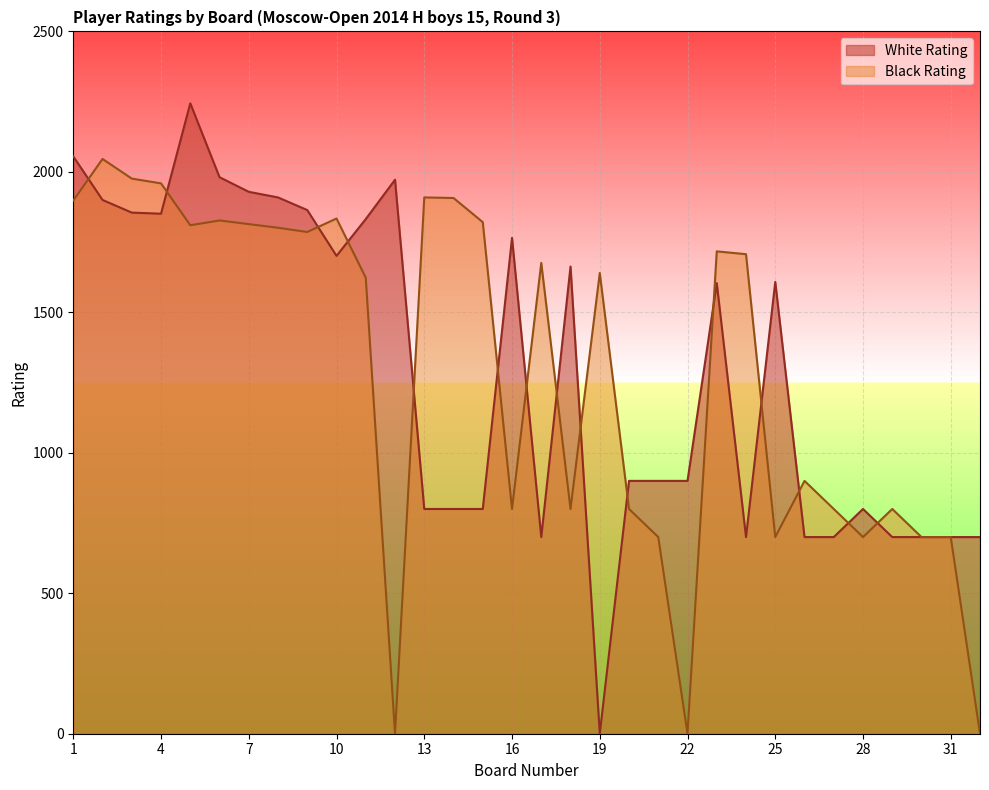

How many positive values does the White Rating series have?

31